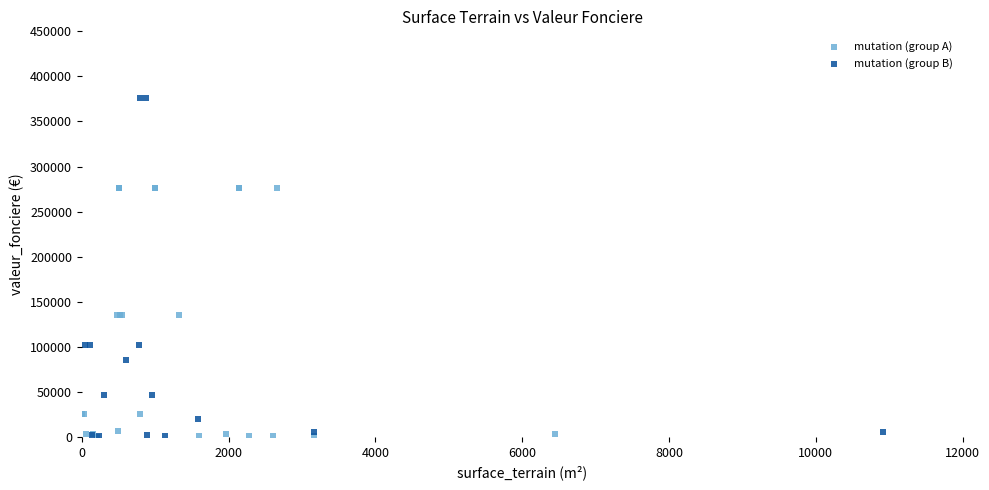

Which series has the widest spread of Y values?

mutation (group B)